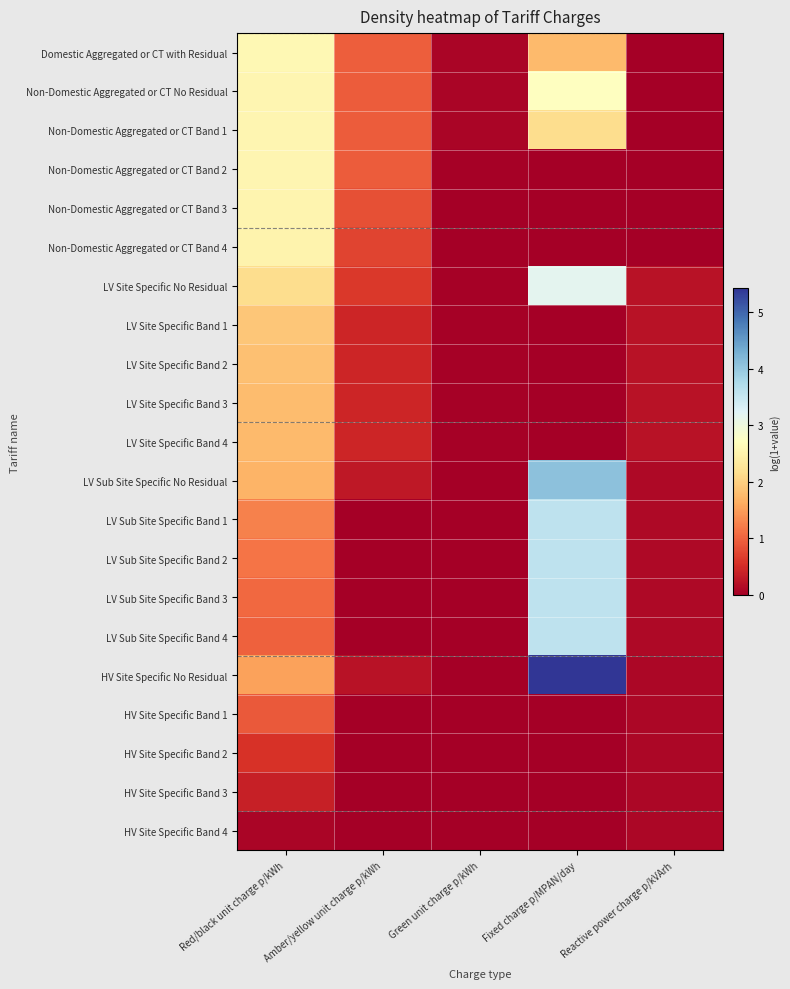

Between Green unit charge p/kWh and Red/black unit charge p/kWh, which is larger?

Red/black unit charge p/kWh